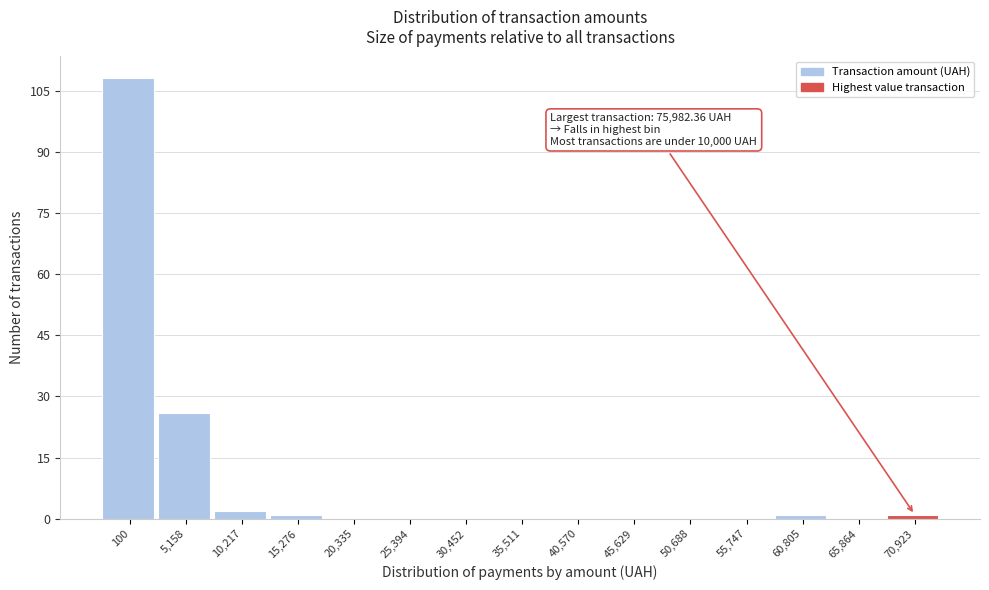

Reading left to right, list all the values displayed in this chart.

100=108	5,158=26	10,217=2	15,276=1	20,335=0	25,394=0	30,452=0	35,511=0	40,570=0	45,629=0	50,688=0	55,747=0	60,805=1	65,864=0	70,923=1